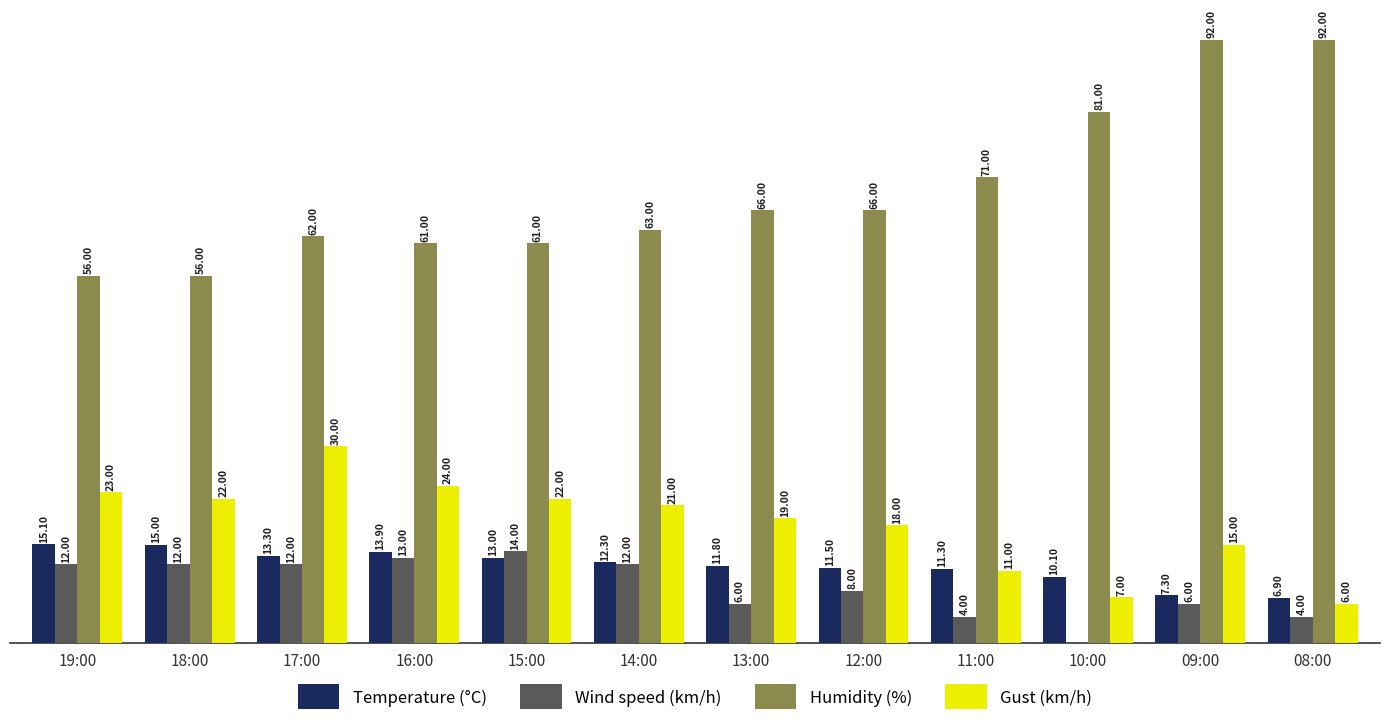

Which series has the largest total across all categories?

Humidity (%)